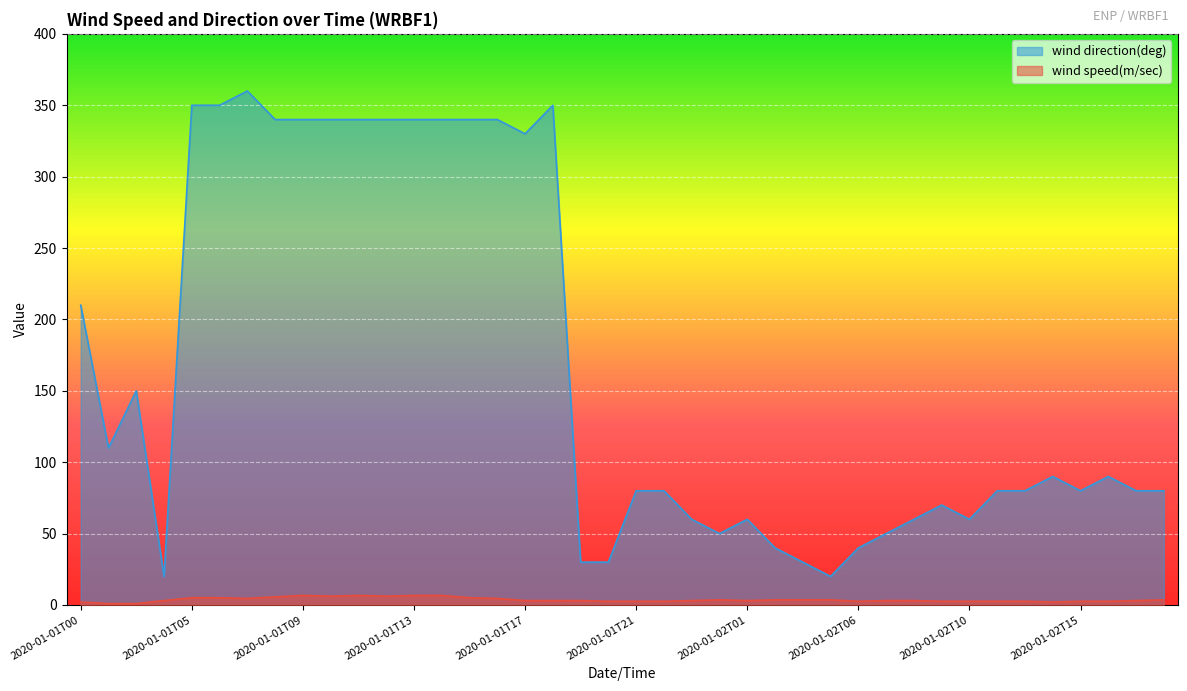

What is the sum of all wind speed(m/sec) values?

147.5